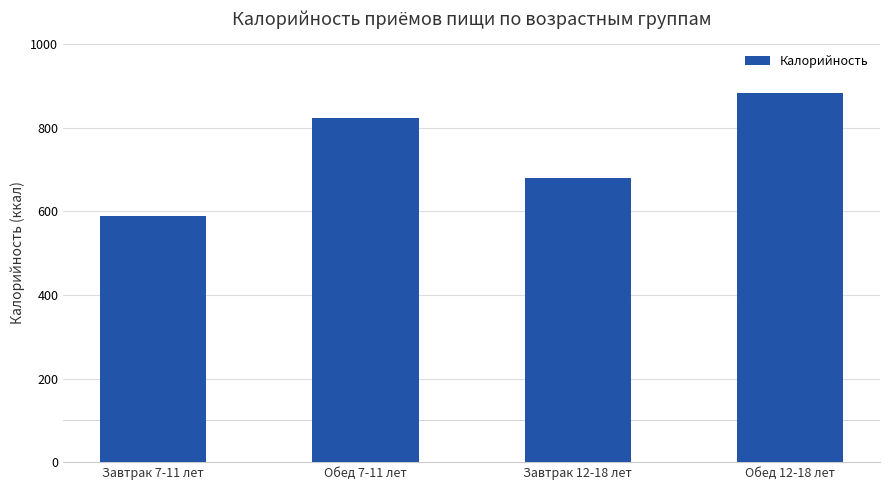

What is the difference between the maximum and minimum values?

295.0